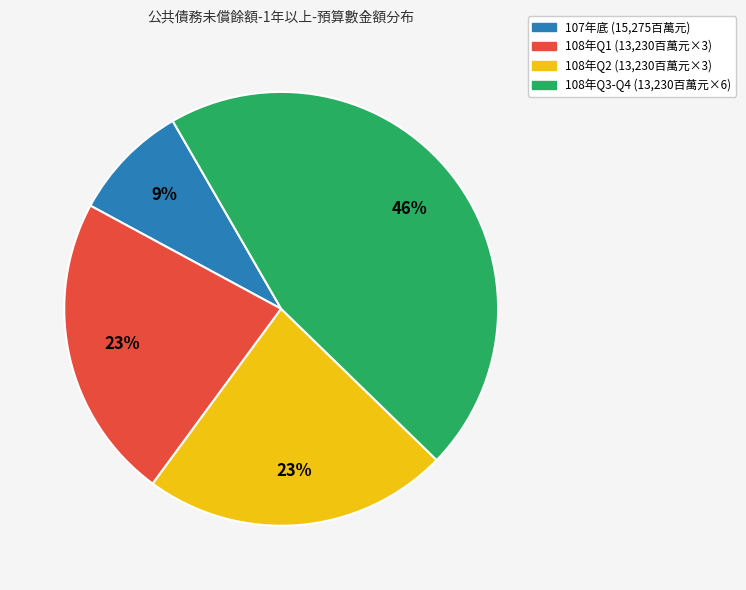

What is the ratio of the value at 108年Q2 (13,230百萬元×3) to the value at 108年Q3-Q4 (13,230百萬元×6)?

0.5